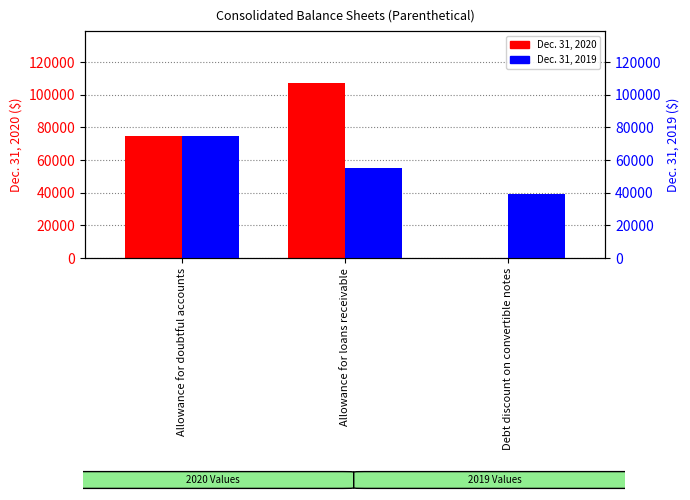

How many categories are shown in the chart?

3